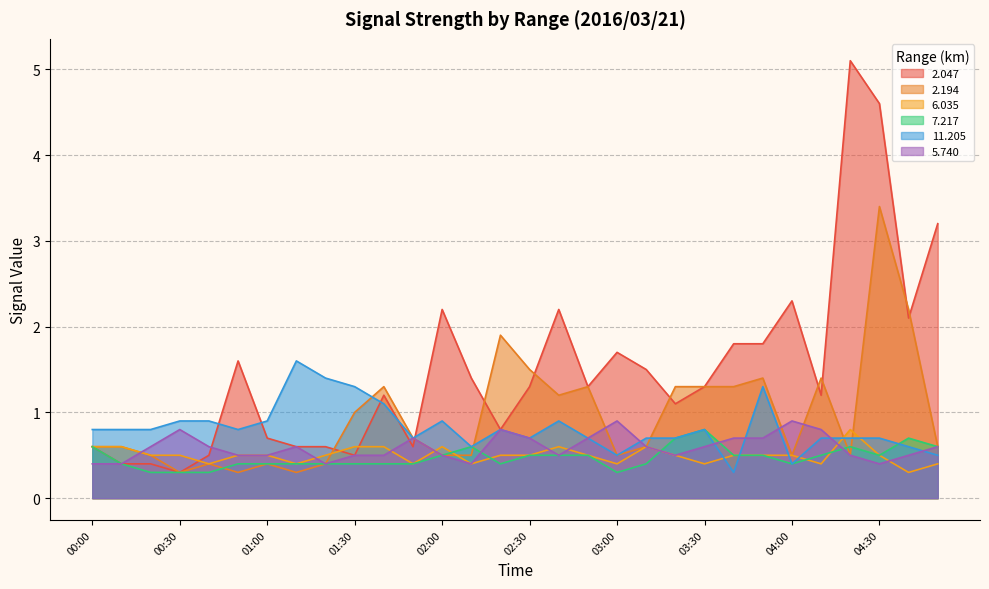

What is the difference between the highest and lowest values at 02:10?

1.0